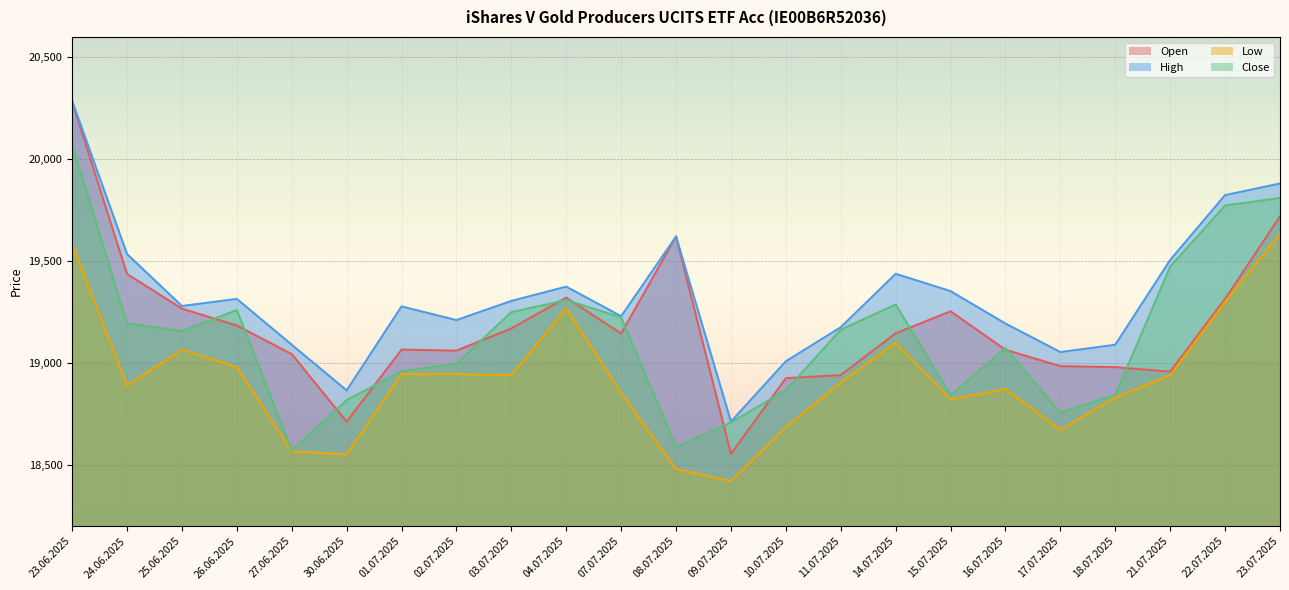

How many values in the Close series are below 19157?

11